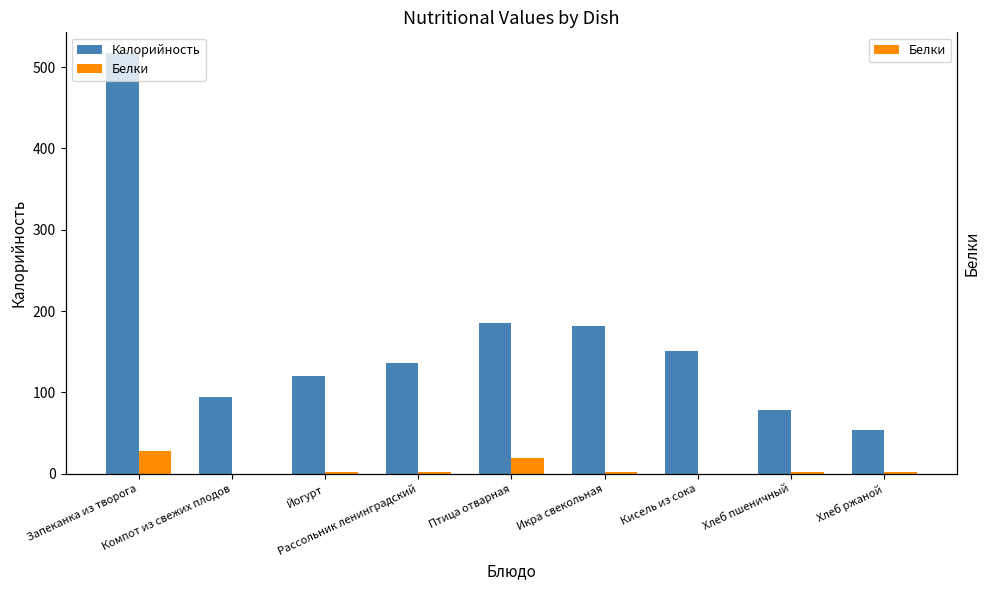

Rank the series at Запеканка из творога from lowest to highest value.

Белки, Калорийность